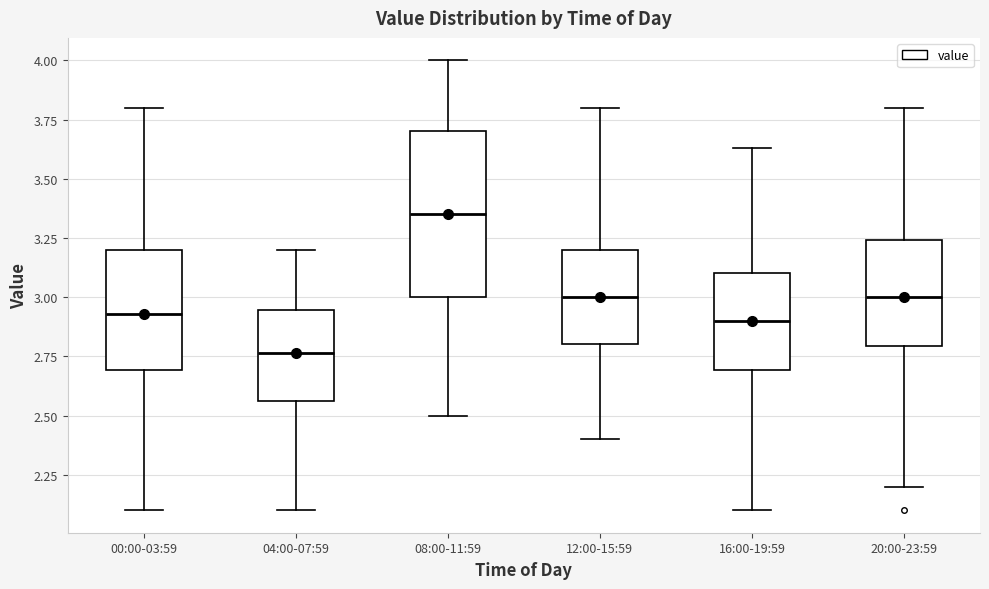

Reading left to right, transcribe this box plot: for each box, give where its median line is, the range the box spans, and where its two whiskers end, as read against the y-axis. The values are not printed on the chart, so give them approximately, as read against the axis.

00:00-03:59: median 2.95, box 2.70 to 3.20, whiskers 2.10 to 3.80
04:00-07:59: median 2.75, box 2.55 to 2.95, whiskers 2.10 to 3.20
08:00-11:59: median 3.35, box 3.00 to 3.70, whiskers 2.50 to 4.00
12:00-15:59: median 3.00, box 2.80 to 3.20, whiskers 2.40 to 3.80
16:00-19:59: median 2.90, box 2.70 to 3.10, whiskers 2.10 to 3.65
20:00-23:59: median 3.00, box 2.80 to 3.25, whiskers 2.20 to 3.80